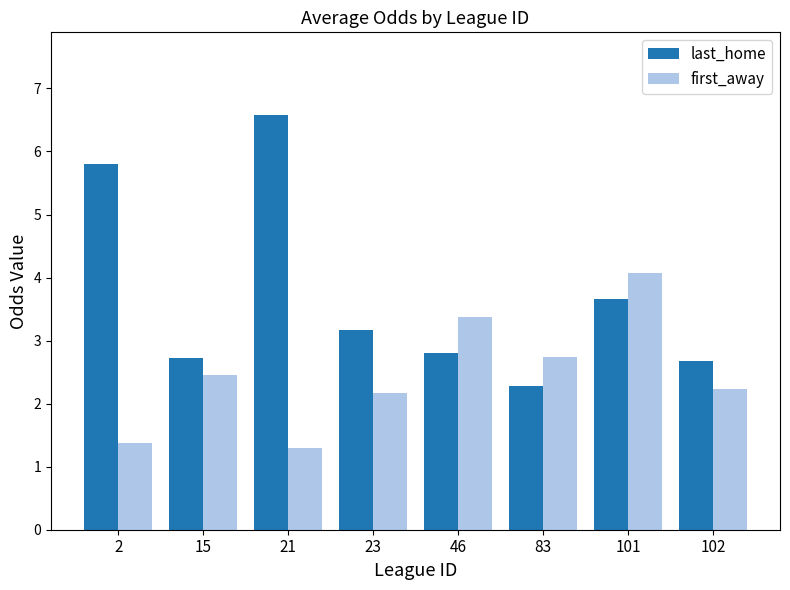

Reading left to right, transcribe all the data shown in this chart.

last_home: 5.8	2.7	6.6	3.2	2.8	2.3	3.7	2.7
first_away: 1.4	2.5	1.3	2.2	3.4	2.7	4.1	2.2